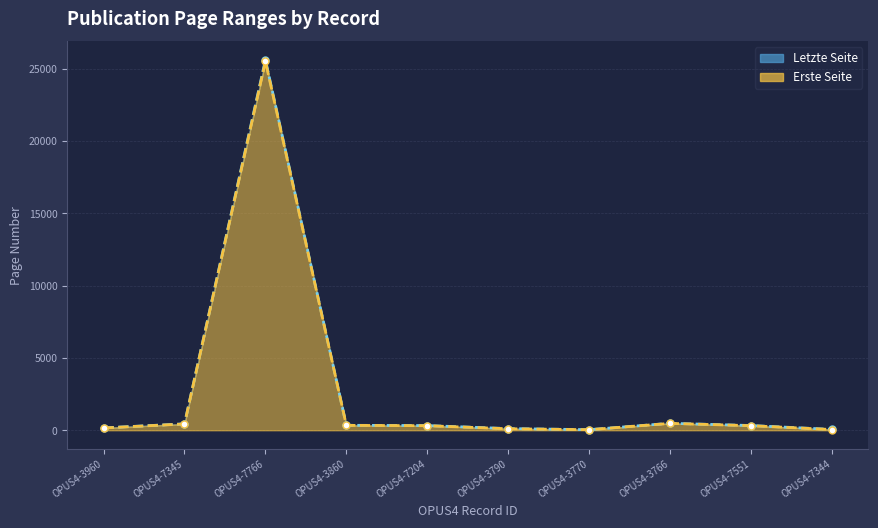

At which category does Letzte Seite reach its first local peak?

OPUS4-7766